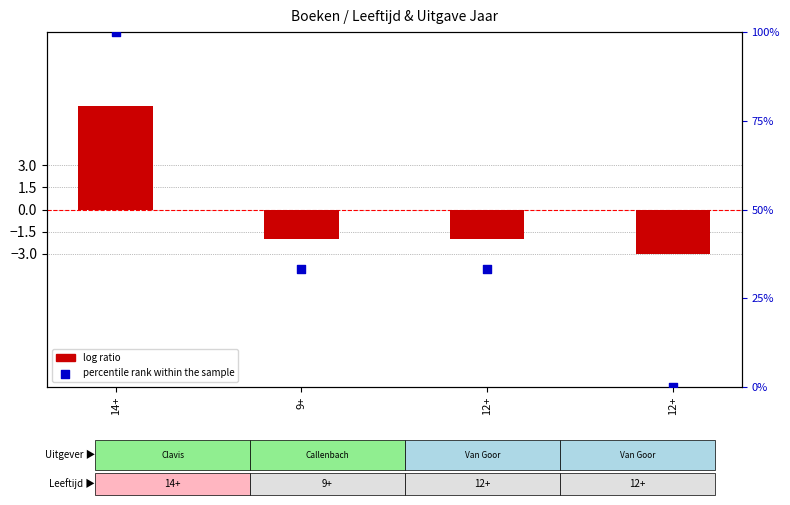

Which series has the largest Y range (max minus min)?

percentile rank within the sample